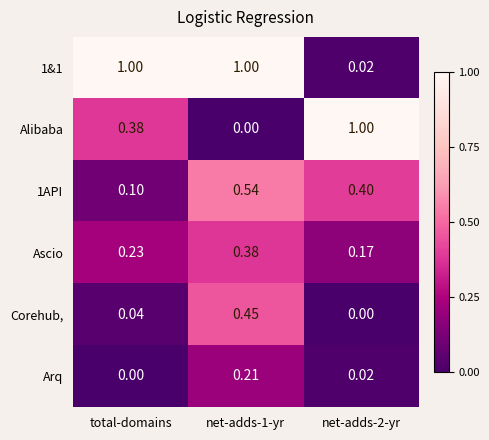

Which series has the largest range (max minus min)?

Alibaba